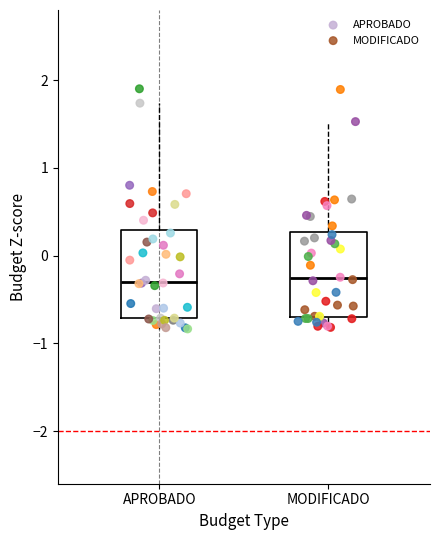

Reading left to right, read every box against the y-axis: the position of its median line, the range the box covers, and the ends of its whiskers. The values are not printed on the chart, so give them approximately, as read against the axis.

APROBADO: median -0.3, box -0.7 to 0.3, whiskers -0.8 to 1.7
MODIFICADO: median -0.3, box -0.7 to 0.3, whiskers -0.8 to 1.5